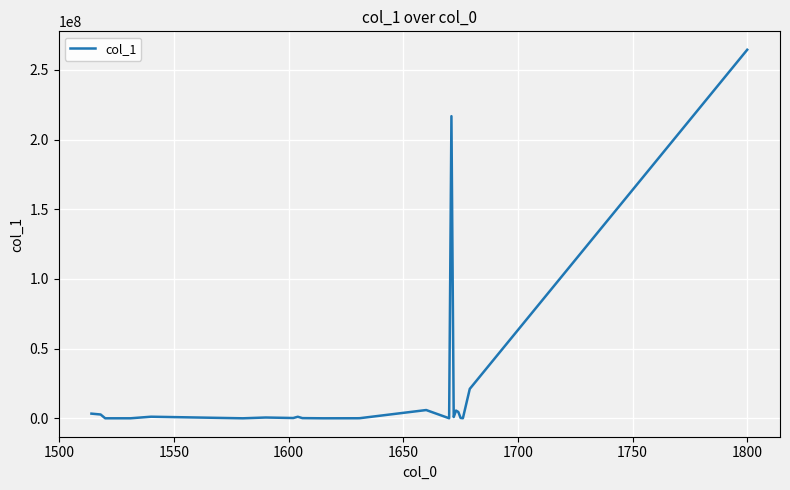

What is the minimum value shown in the chart?

100.8